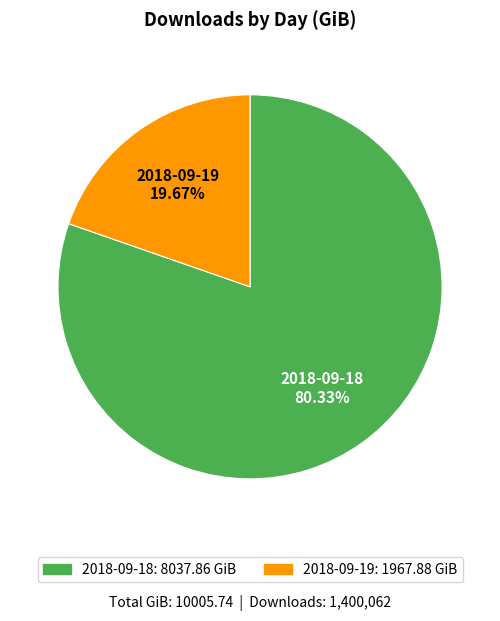

Count the number of slices in the pie.

2